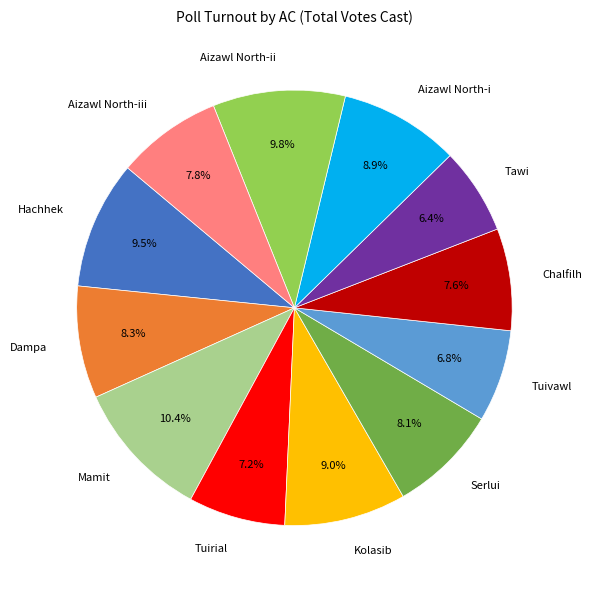

Do Serlui and Aizawl North-iii together represent more than half of the pie?

No